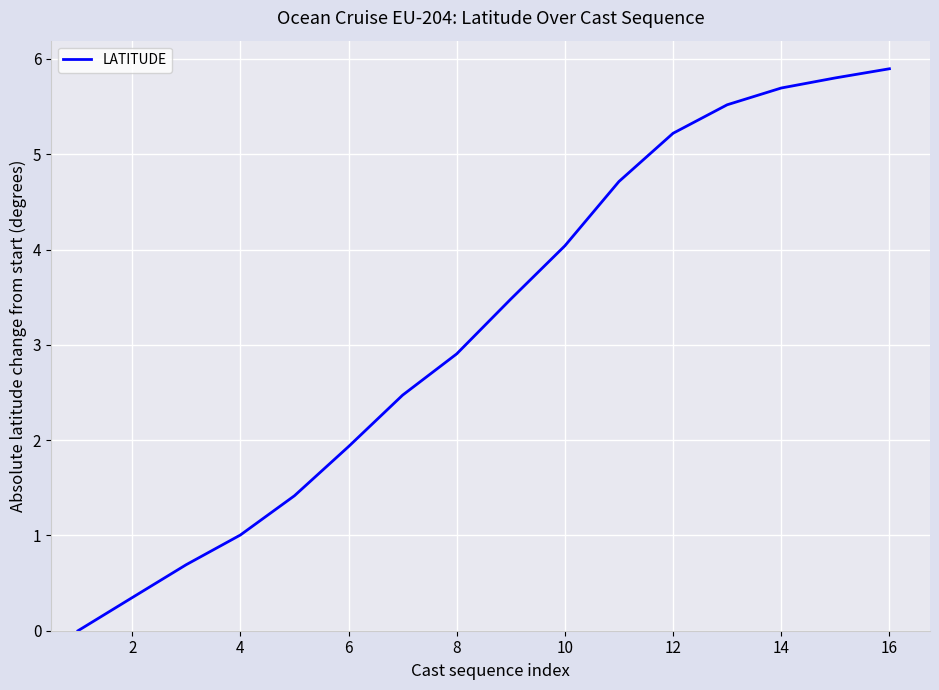

What is the difference between the maximum and minimum values?

5.9